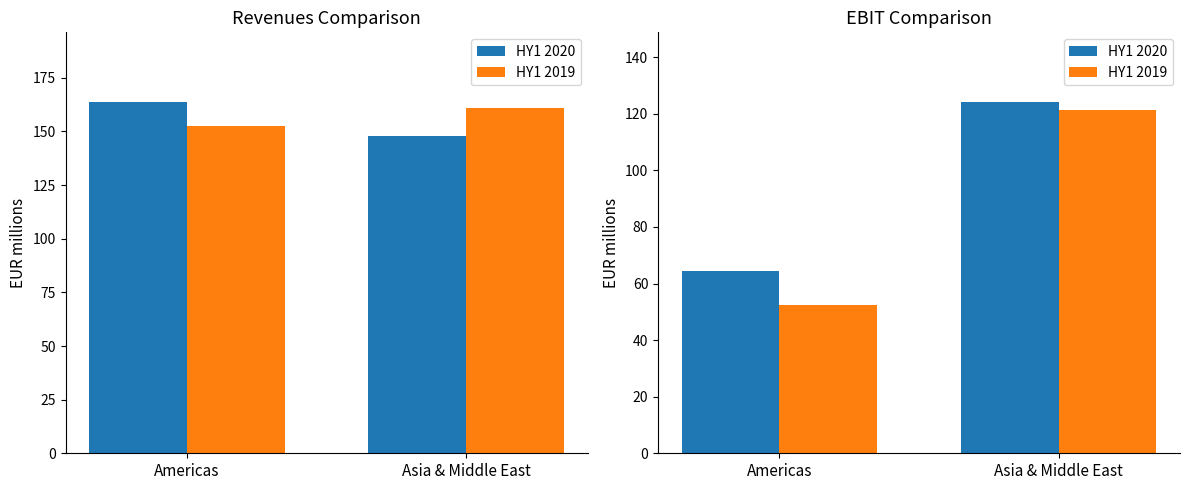

What is the minimum value for HY1 2019?

52.3